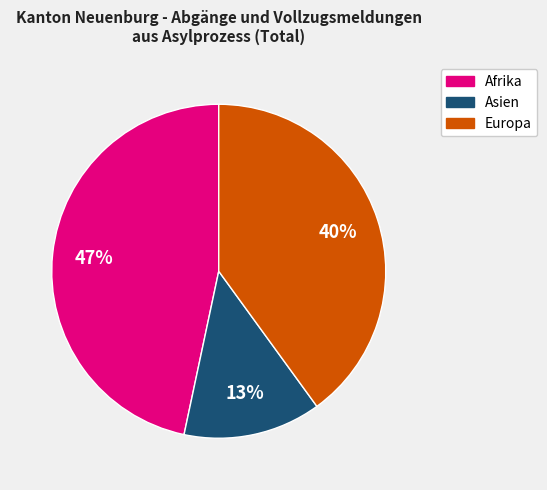

Does any single category account for the majority?

No